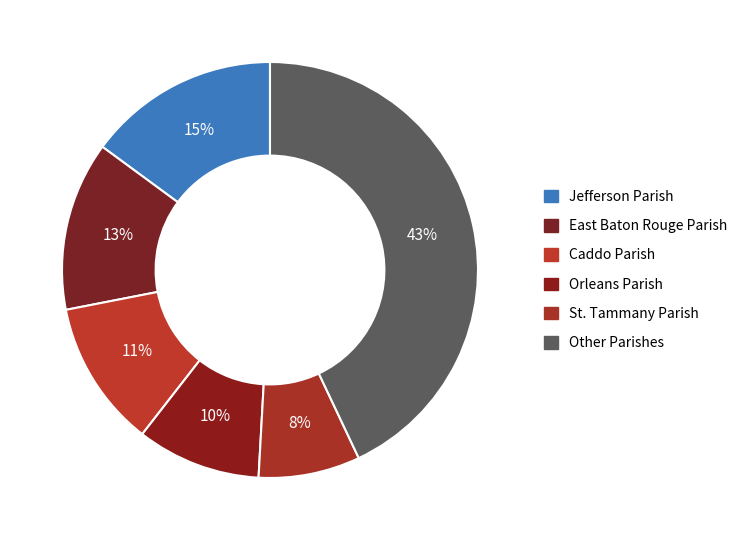

Is there a majority slice in this chart?

No